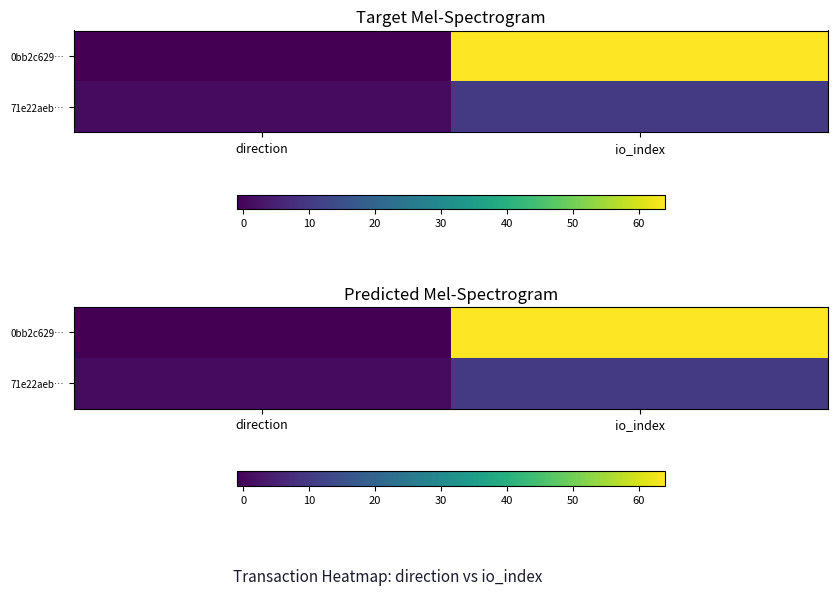

How many values in the 0bb2c629… series are below 64?

1